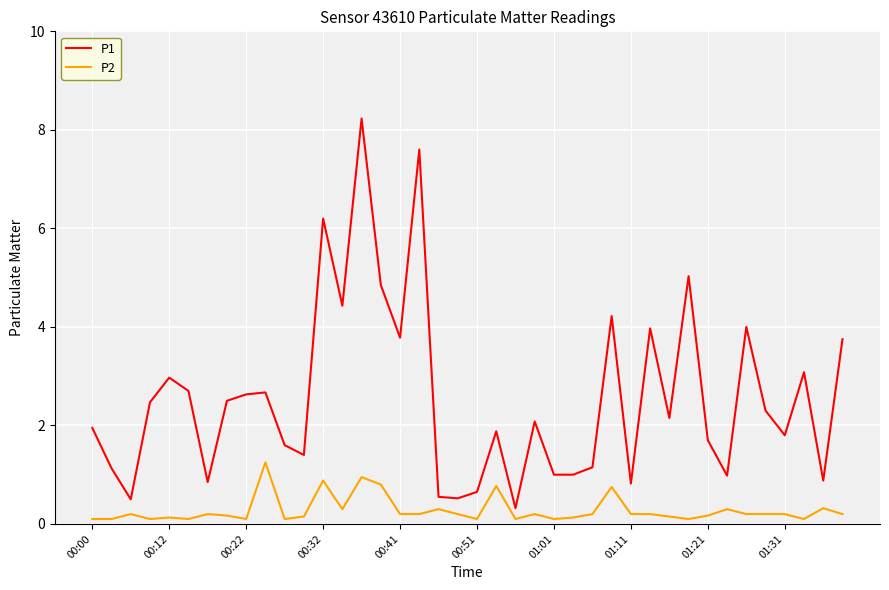

Does the chart have visible grid lines?

Yes